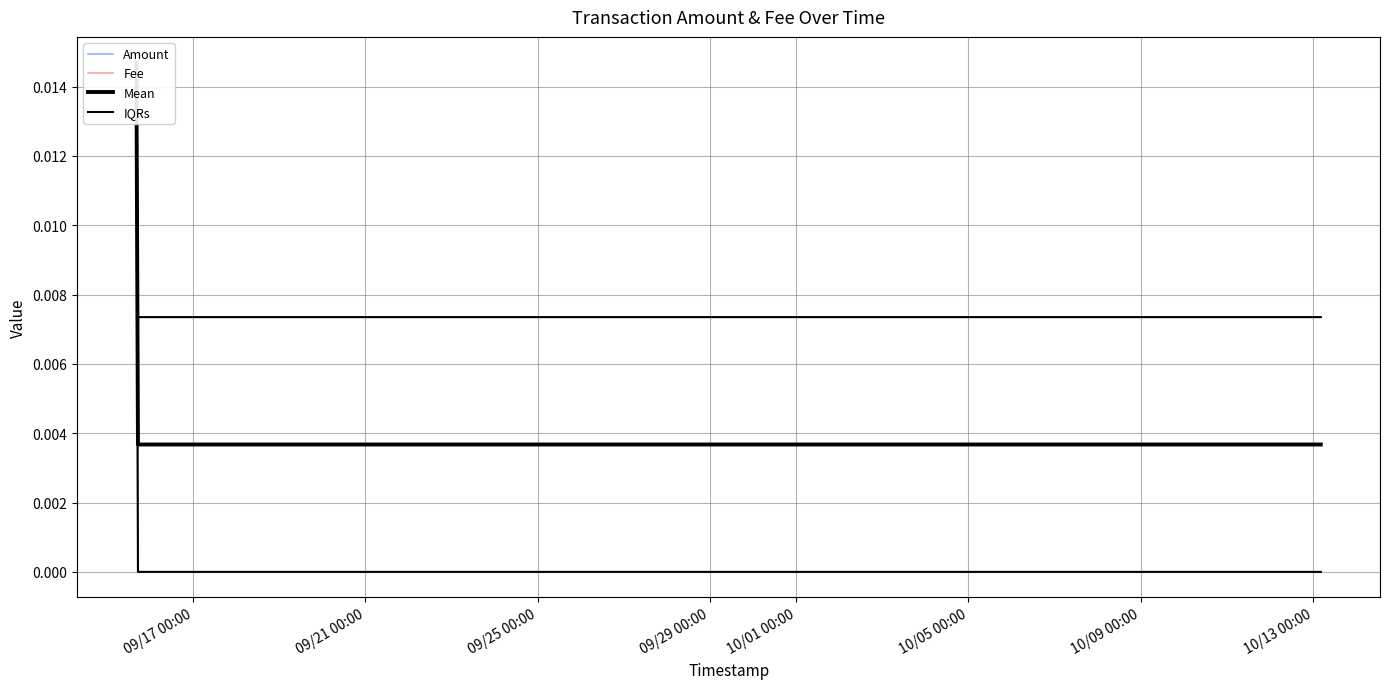

How many positive values does the Amount series have?

1